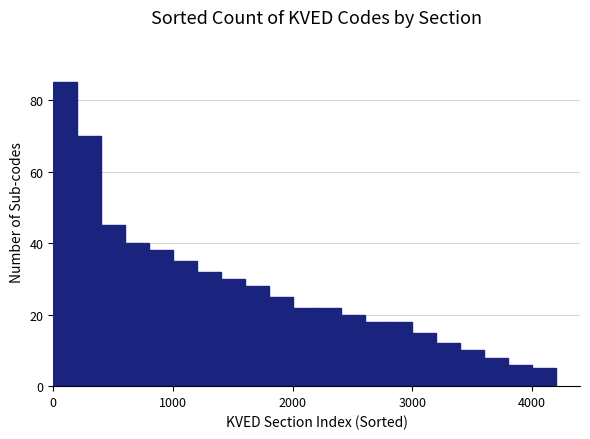

Around what value on the x-axis is the tallest bar? Give the approximate position of its centre, as read against the axis.

100